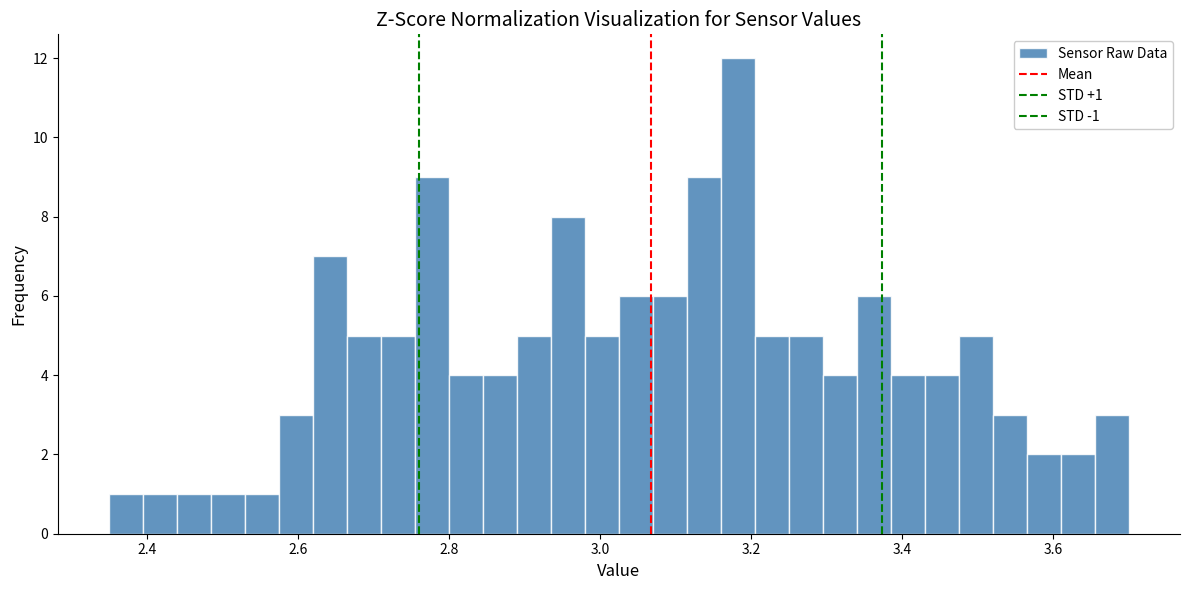

Around what value on the x-axis is the tallest bar? Give the approximate position of its centre, as read against the axis.

3.18